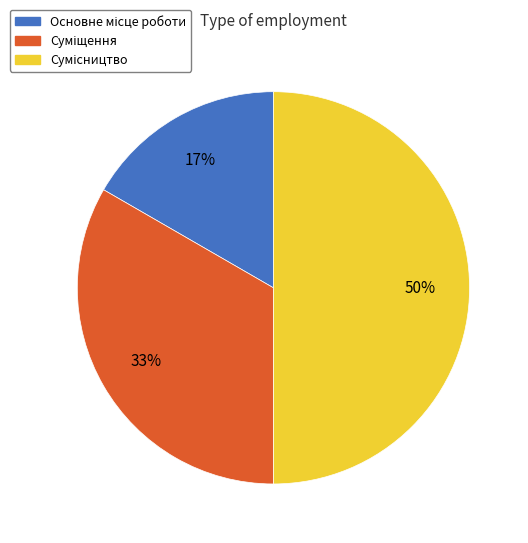

To the nearest percent, what is the difference between the largest and smallest slice percentages?

33%